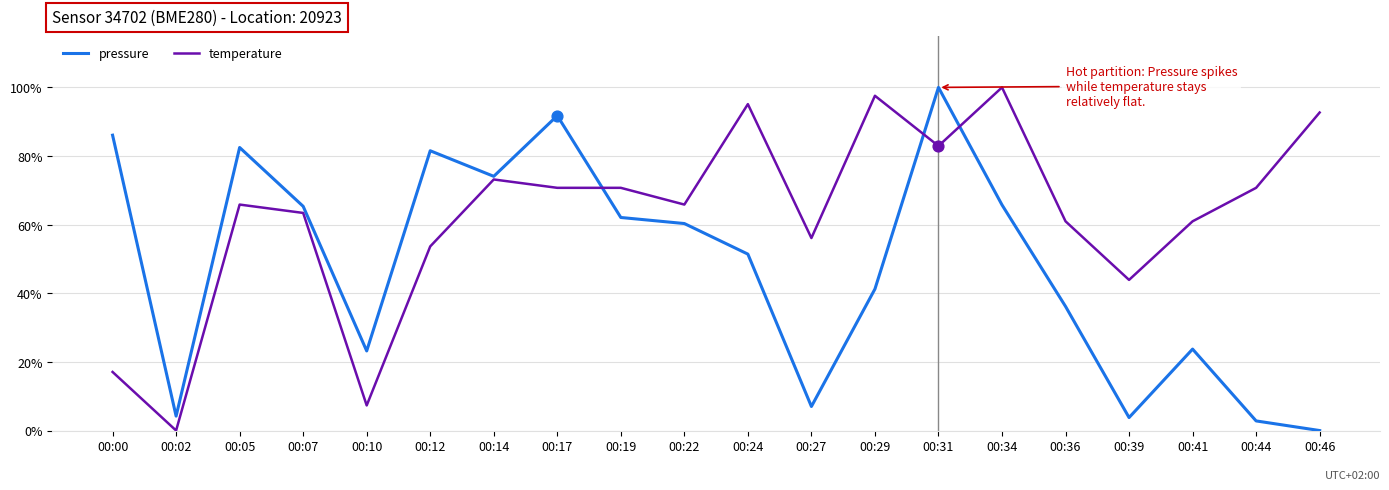

At which category is the sum across all series the highest?

00:31